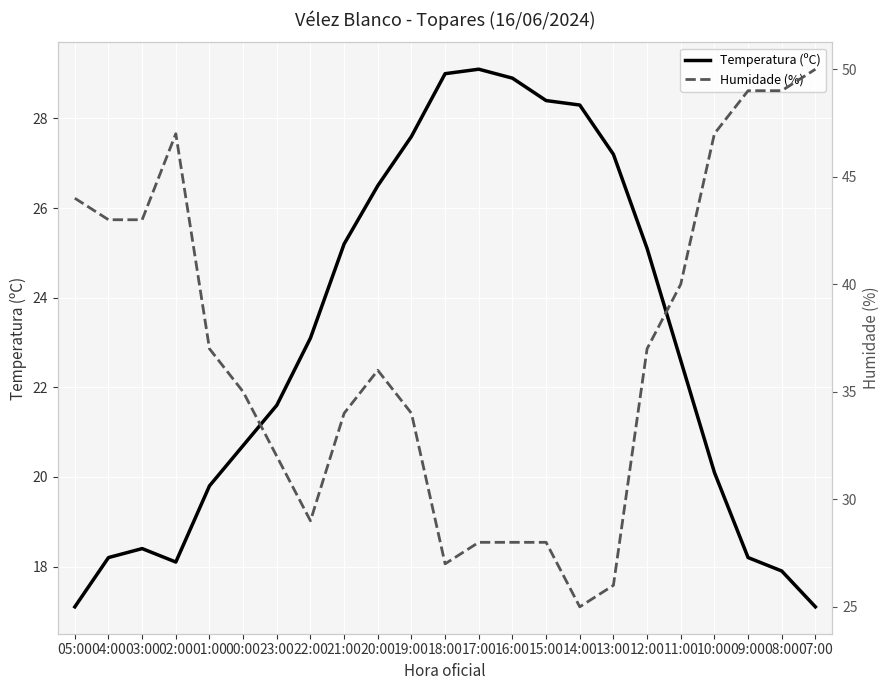

At how many categories does at least one series exceed 41?

8